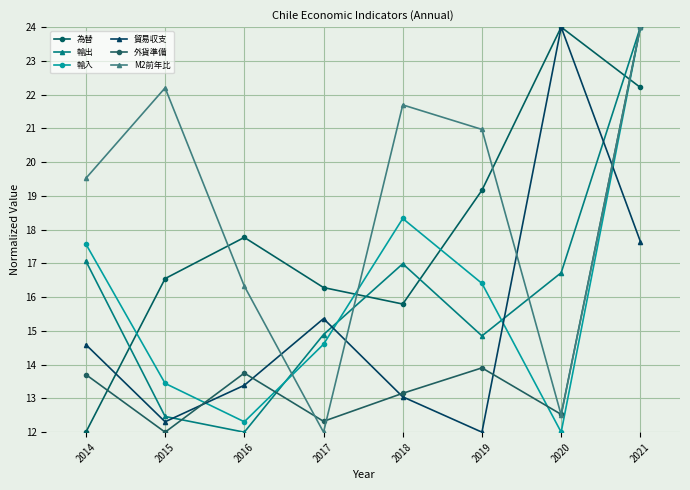

True or false: 外貨準備 has more than 2 points higher than both neighbors.

False